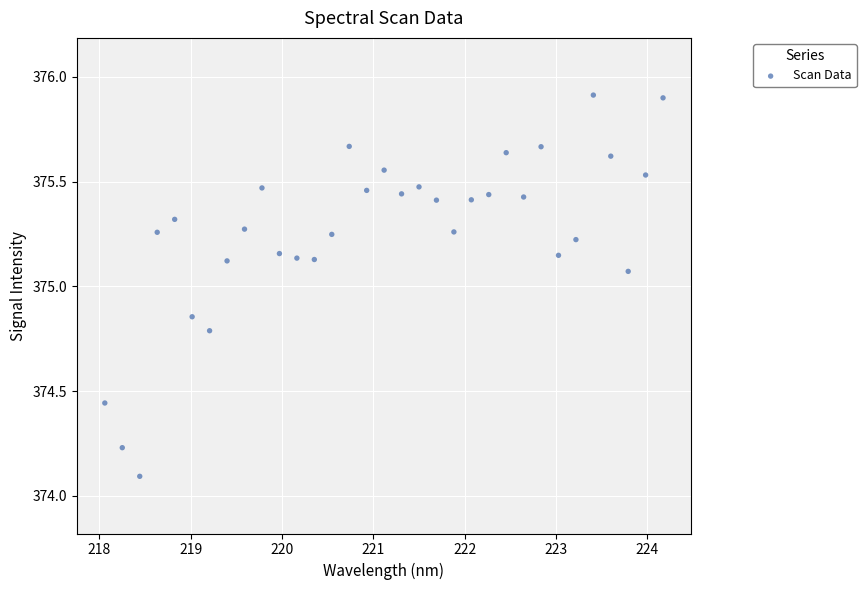

What is the range of Y values (max minus min)?

1.8